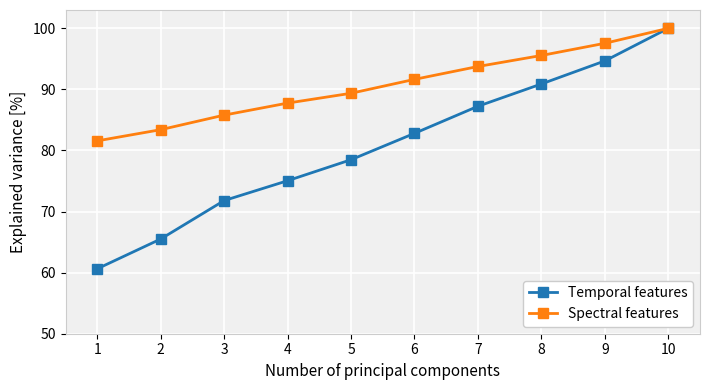

List the series in order of their overall mean, lowest first.

Temporal features, Spectral features